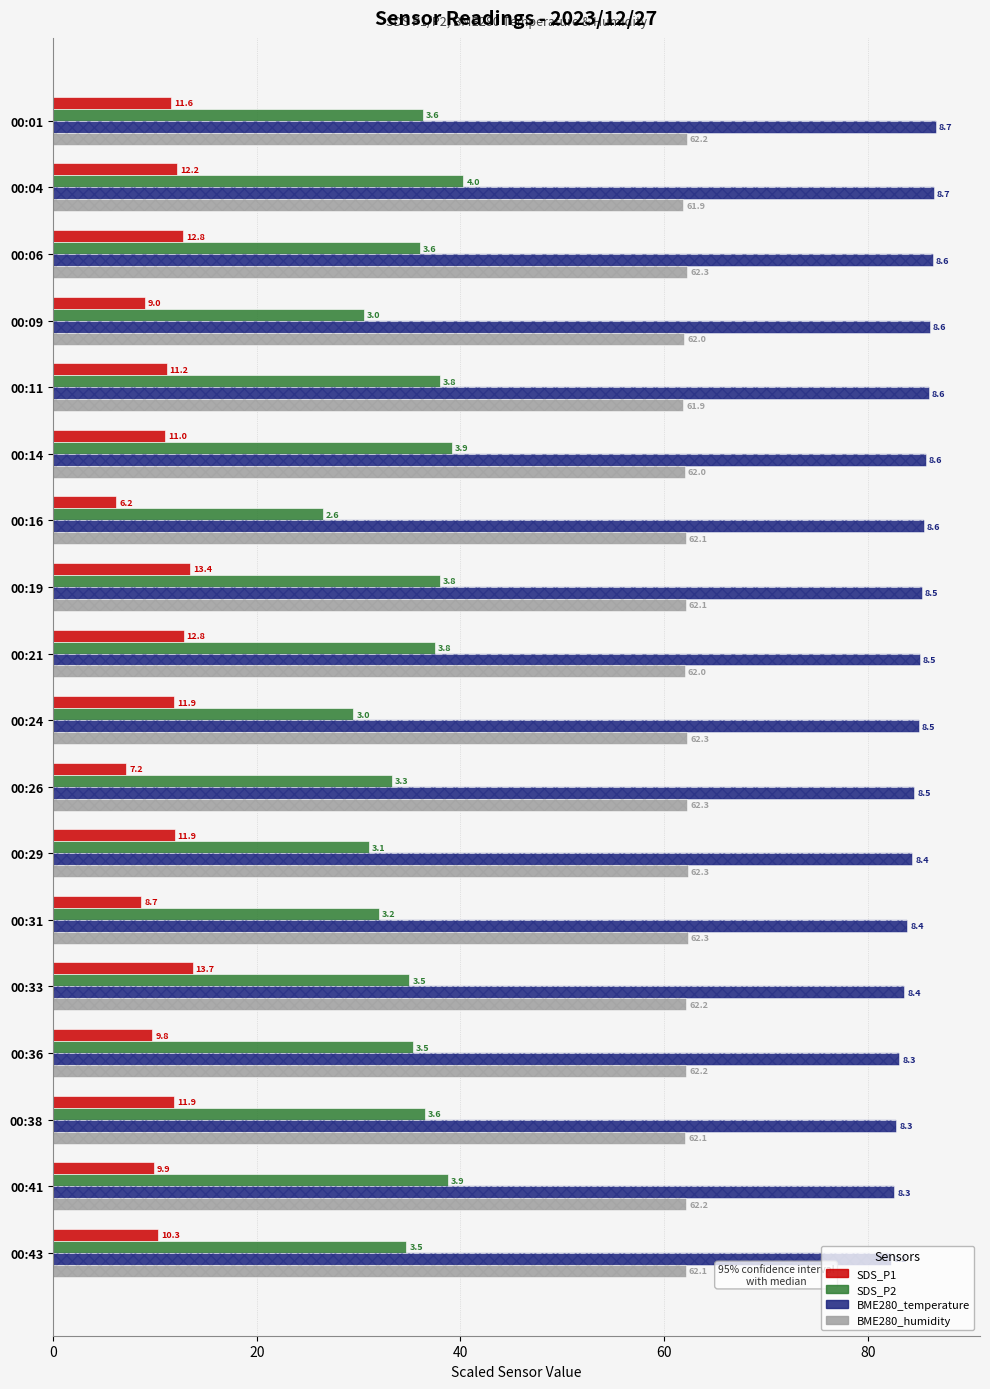

What is the maximum value shown in the chart?

86.7